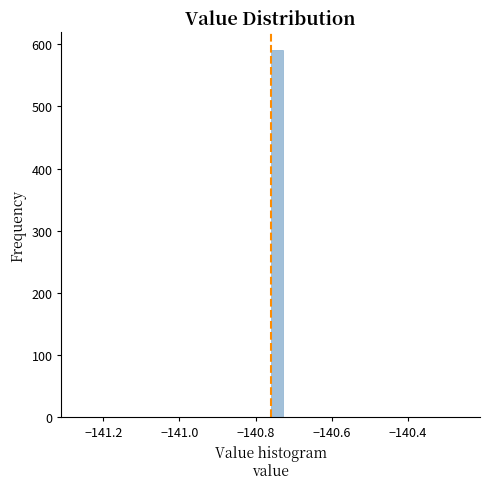

Read against the x-axis, roughly where is the centre of the tallest bar?

-140.74